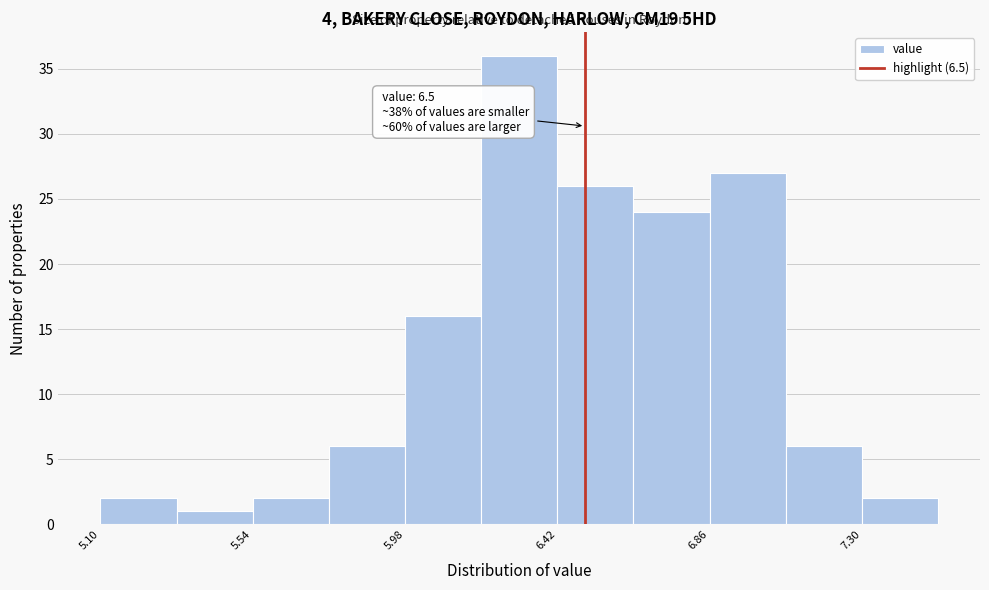

Which range on the x-axis has the tallest bar?

6.20 to 6.42